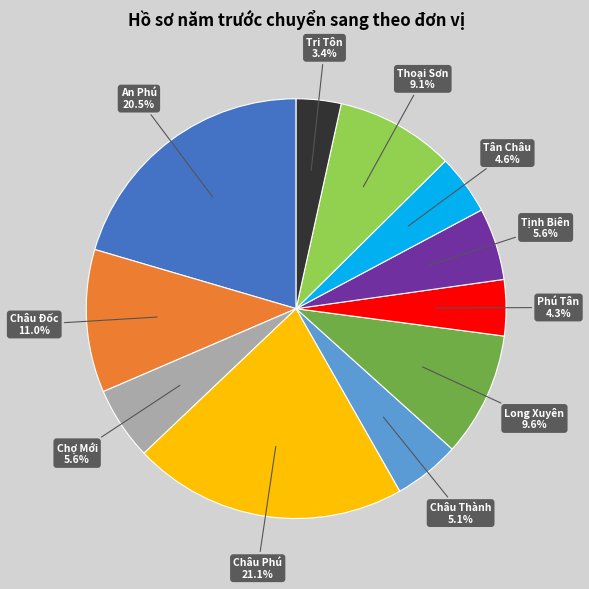

Do Long Xuyên and Chợ Mới together represent more than half of the pie?

No